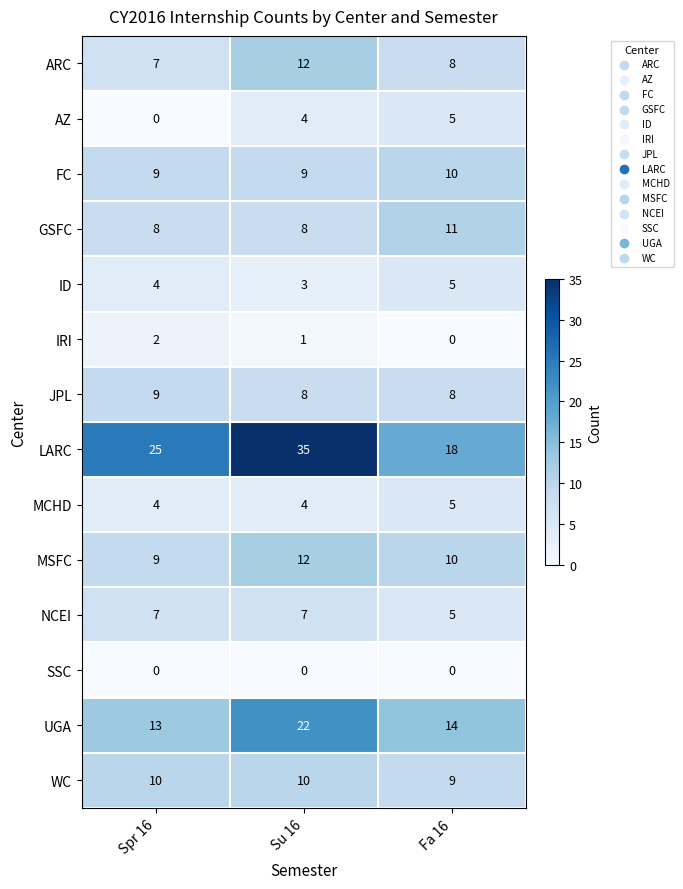

At how many categories does at least one series exceed 16?

3